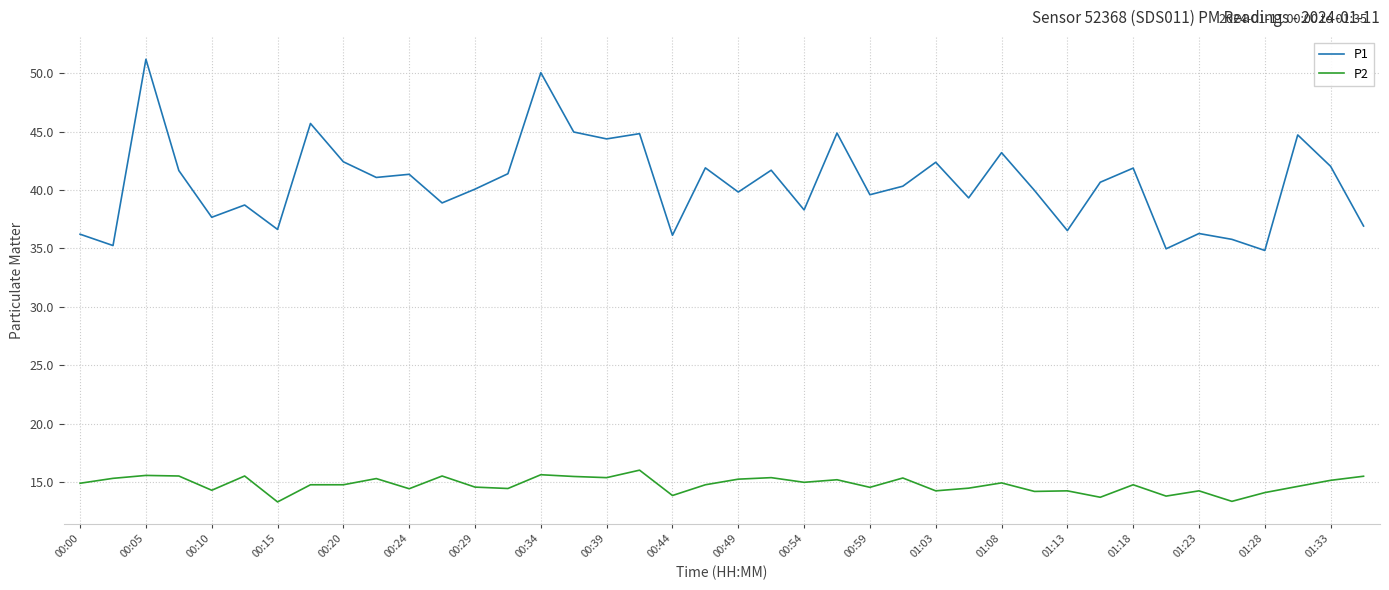

What is the difference between the maximum and minimum values in the P1 series?

16.4